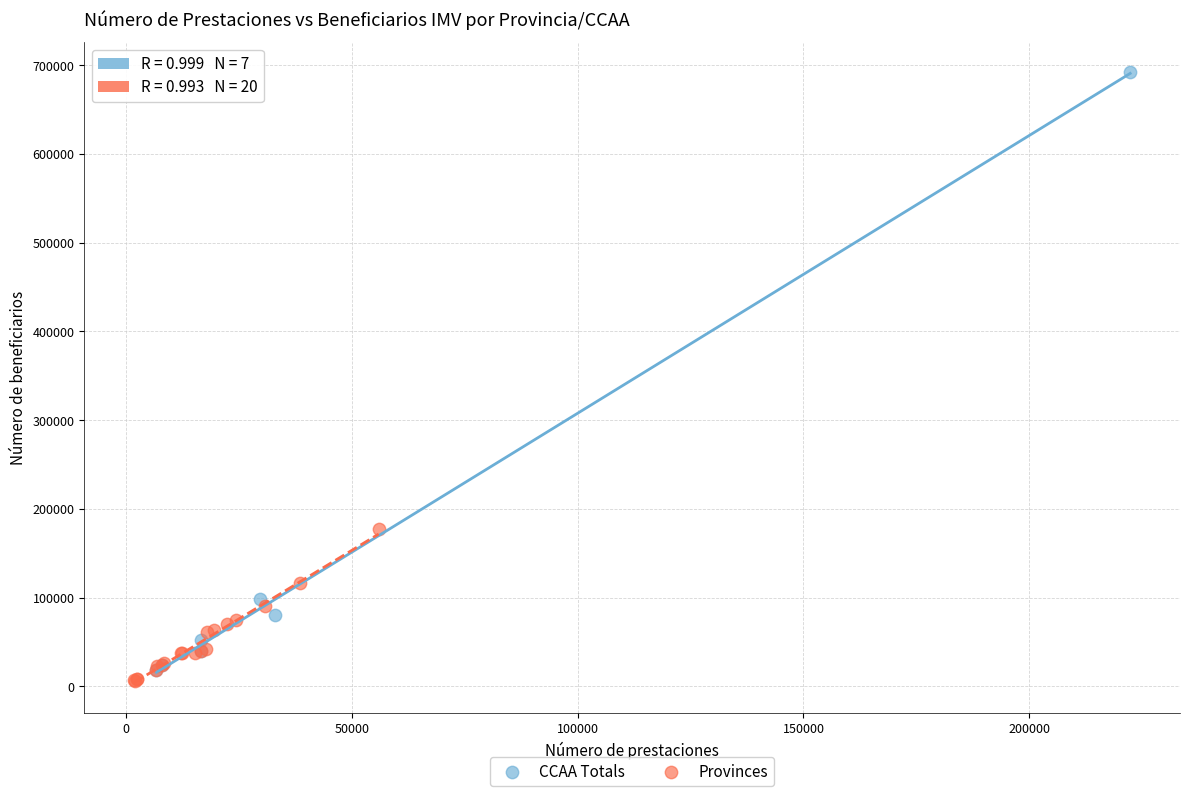

What are all the series names shown in the legend?

CCAA Totals, Provinces